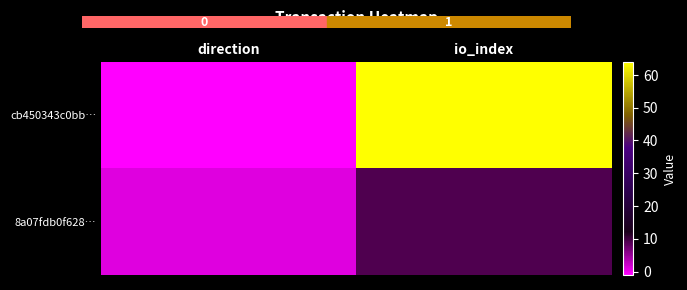

Which series has the largest total across all categories?

cb450343c0bb…